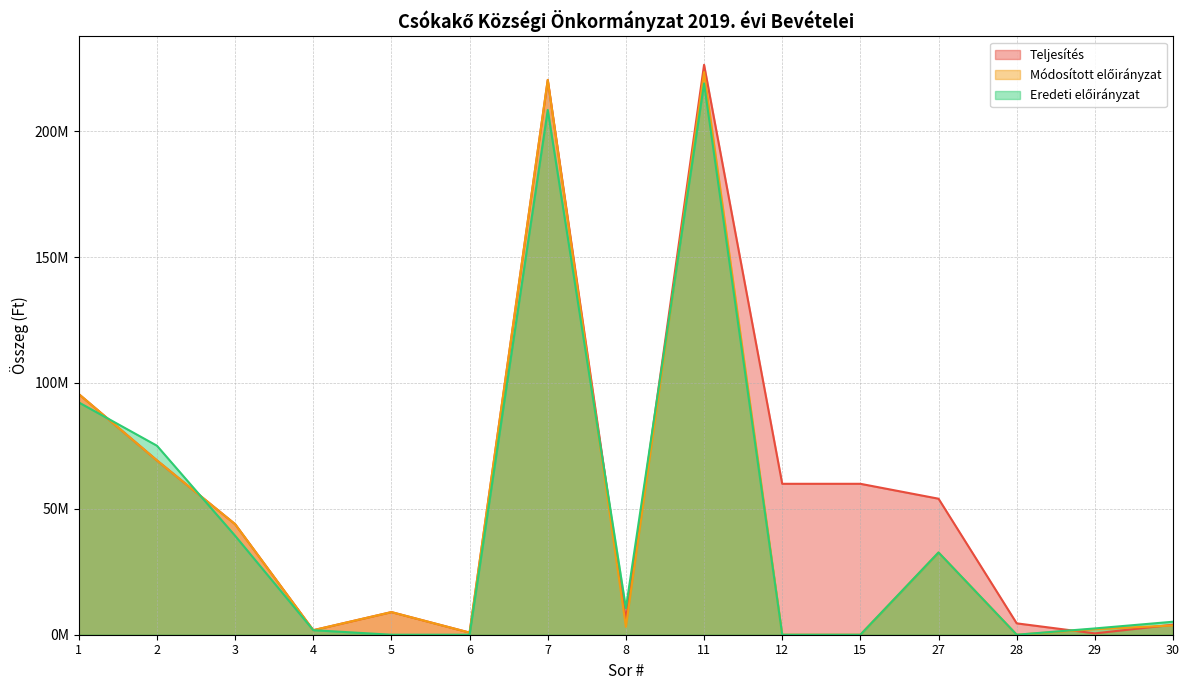

How many lines are shown in the chart?

3